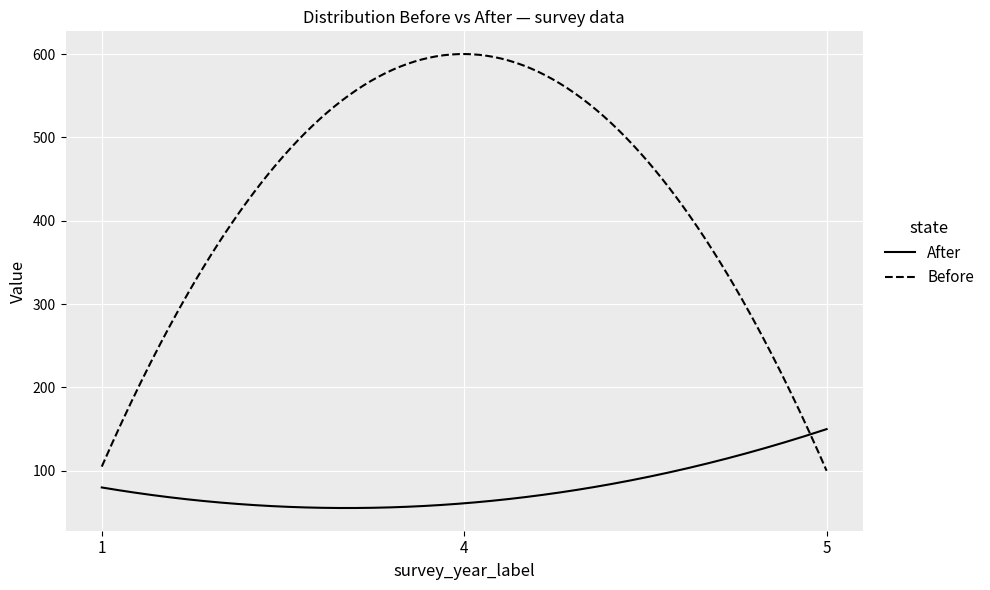

List the series in order of their overall mean, lowest first.

After, Before